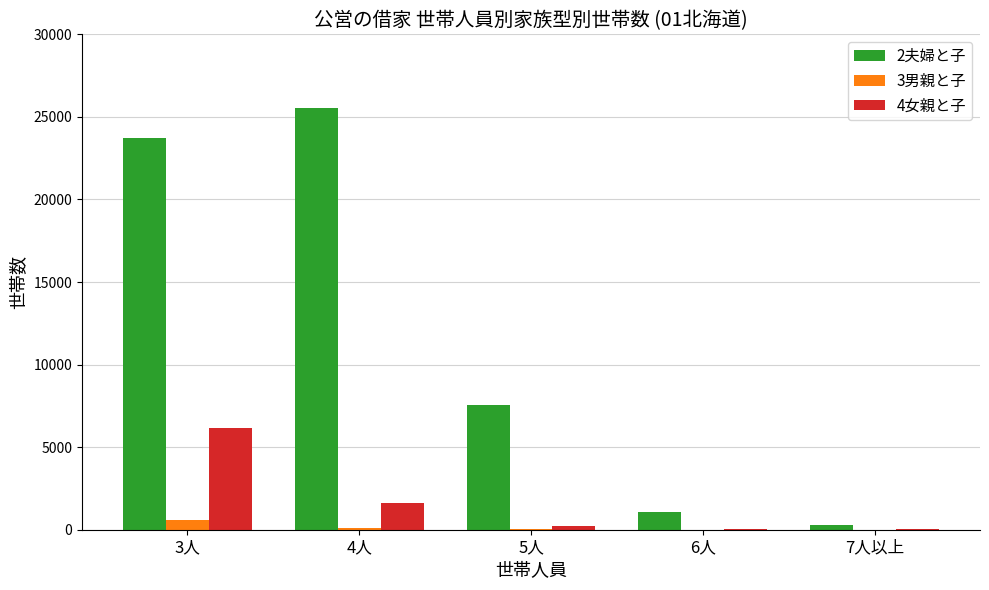

At which label is 4女親と子 closest to 3100?

4人